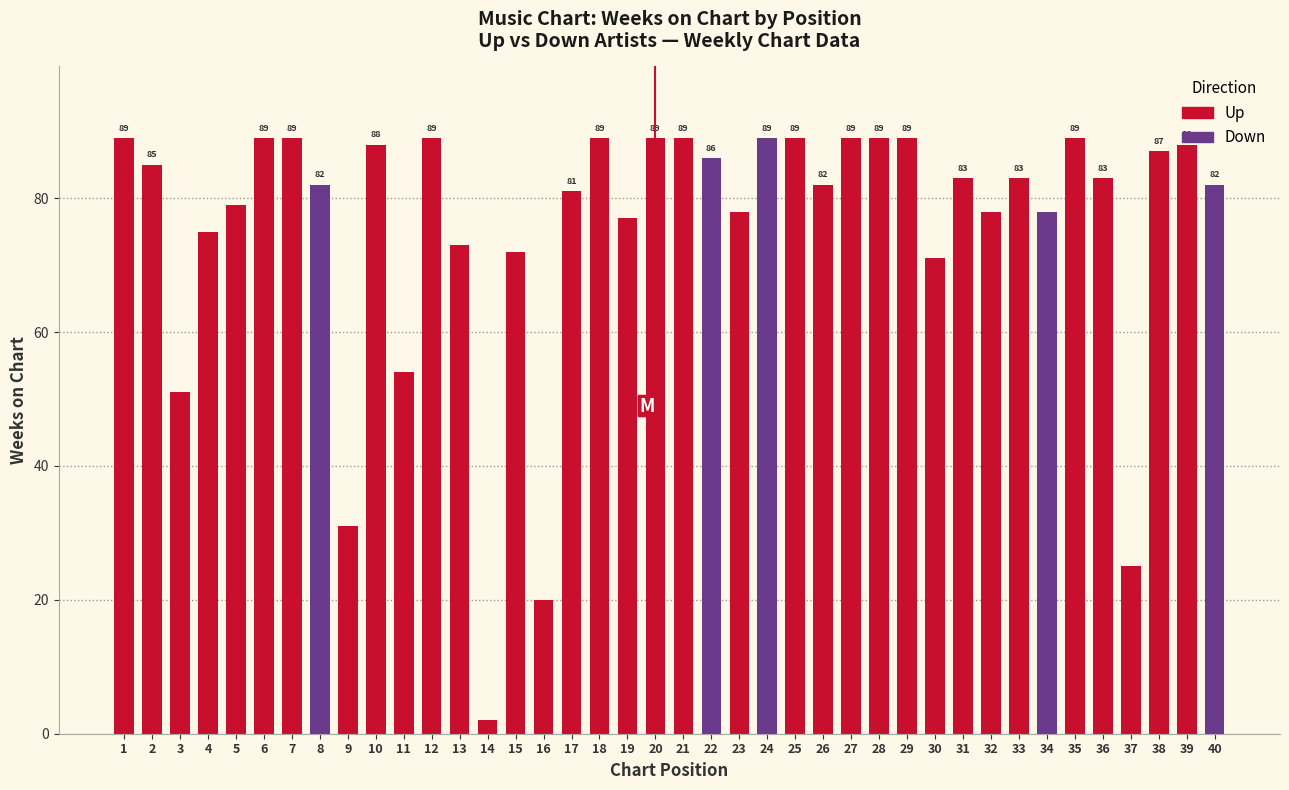

What is the sum of all values?

3031